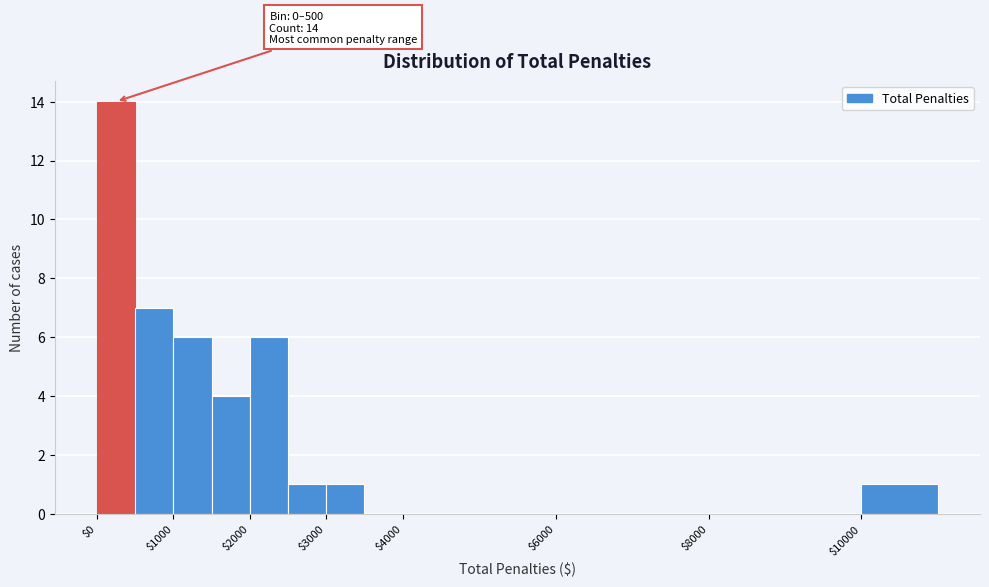

Over which range of the x-axis is the bar tallest?

0 to 500